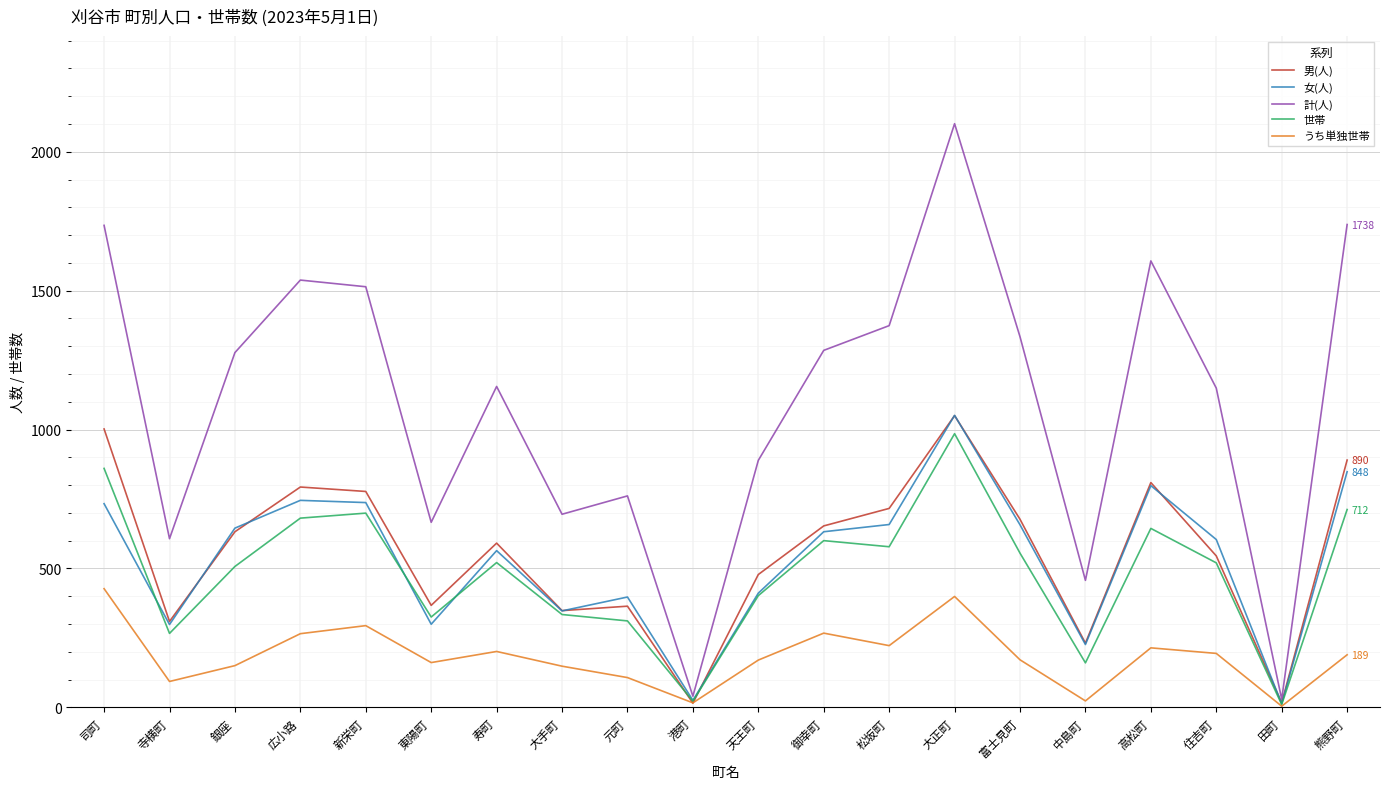

Is it true that 女(人) equals 397 at 元町?

True